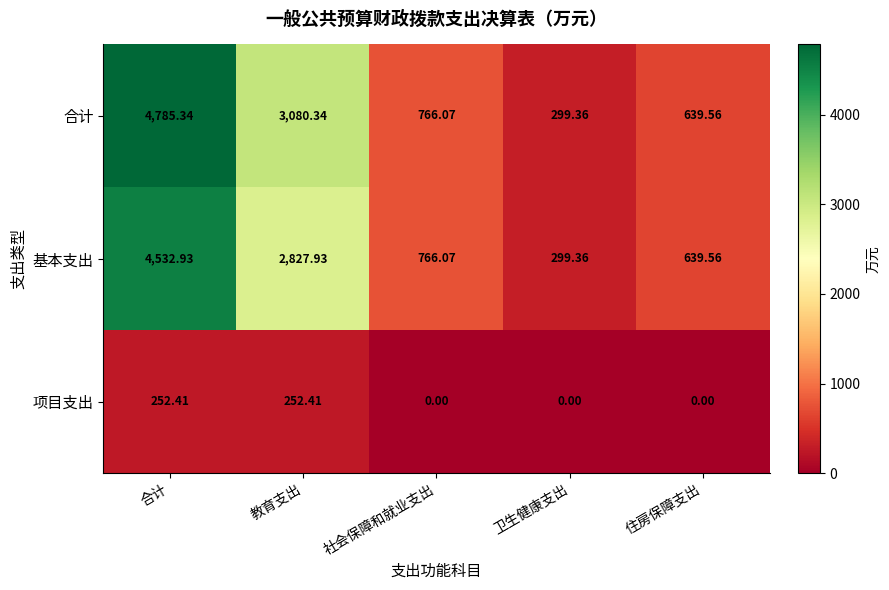

Which series changed the most between 教育支出 and 卫生健康支出?

合计